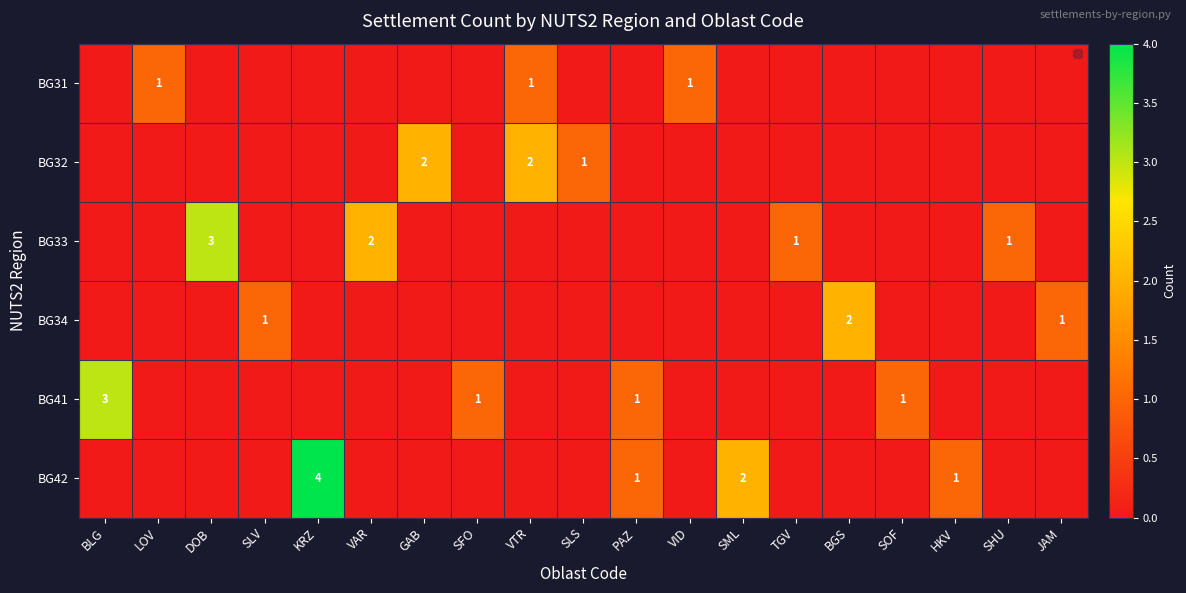

Is the value of BG33 at DOB greater than the value of BG32 at VTR?

Yes